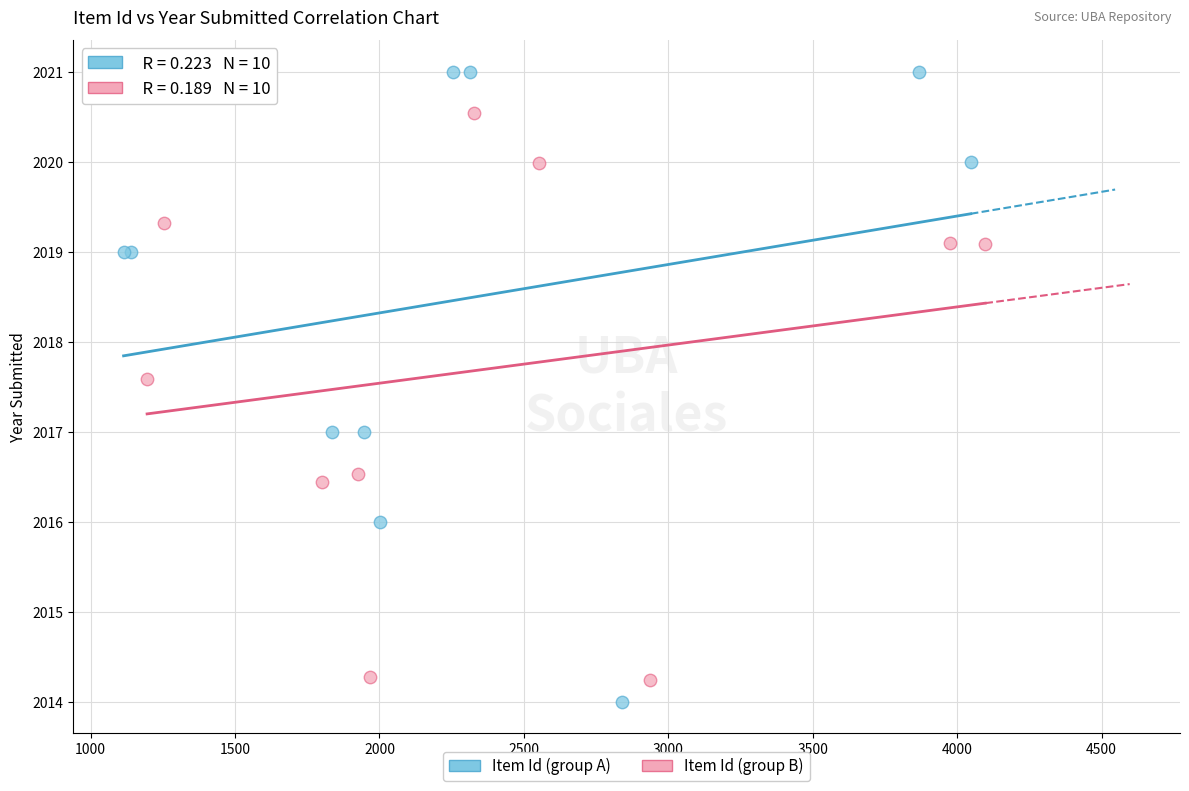

Which series reaches the maximum Y coordinate?

Item Id (group A)